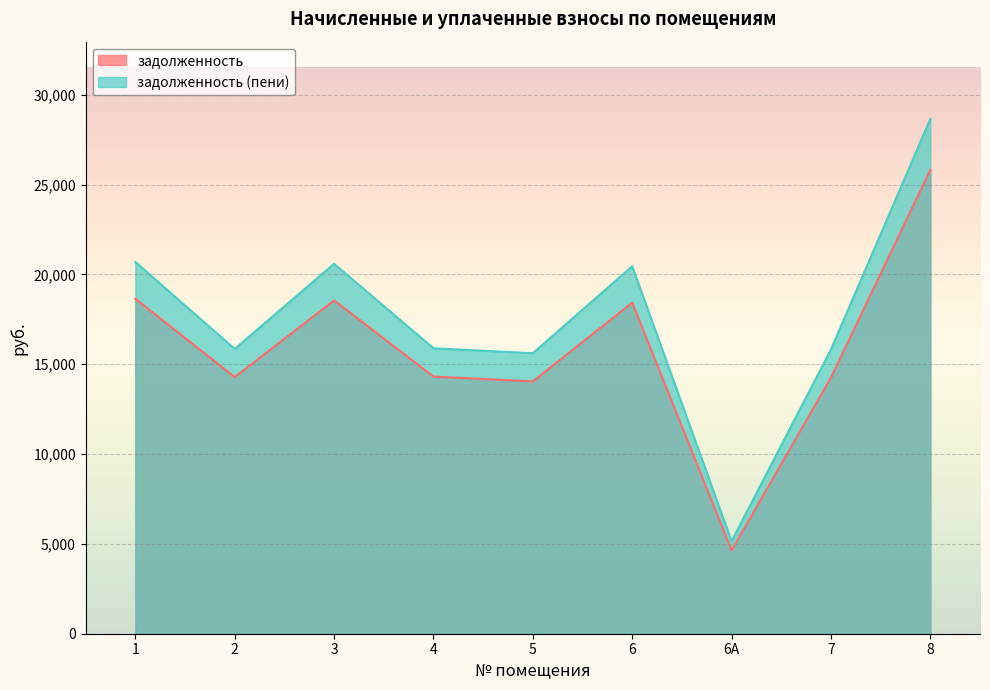

How many categories are shown in the chart?

9